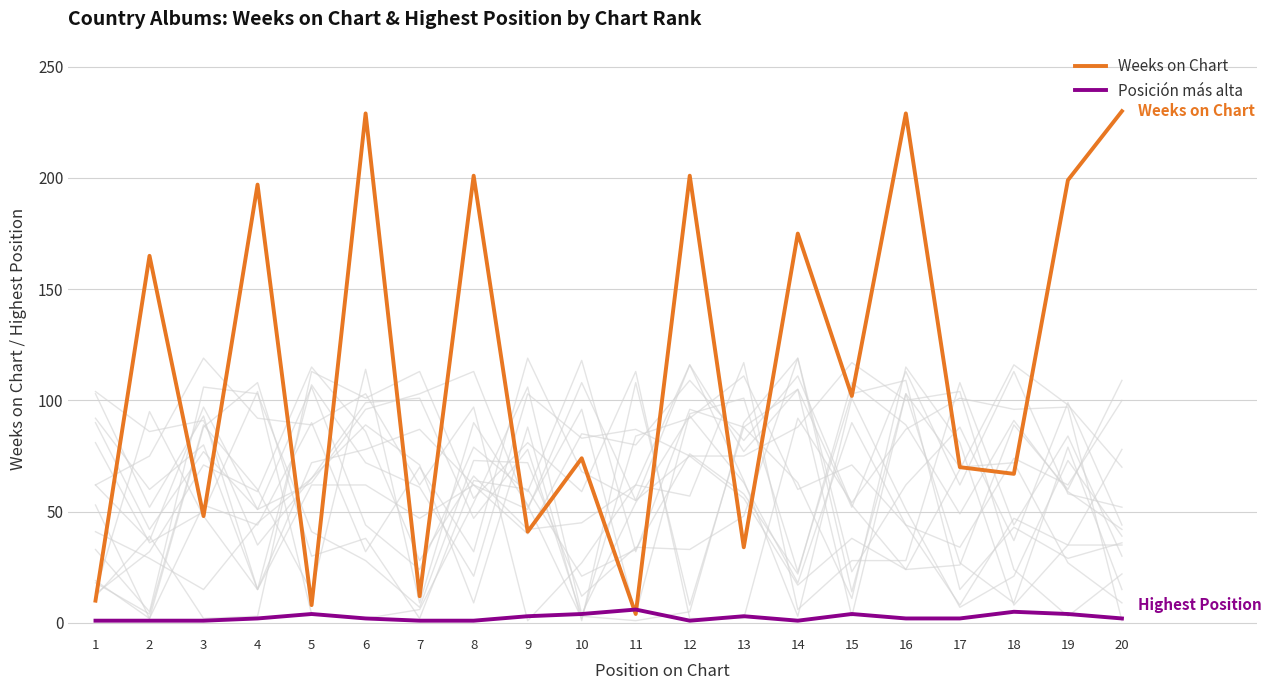

Where is Weeks on Chart nearest to the value 117?

15